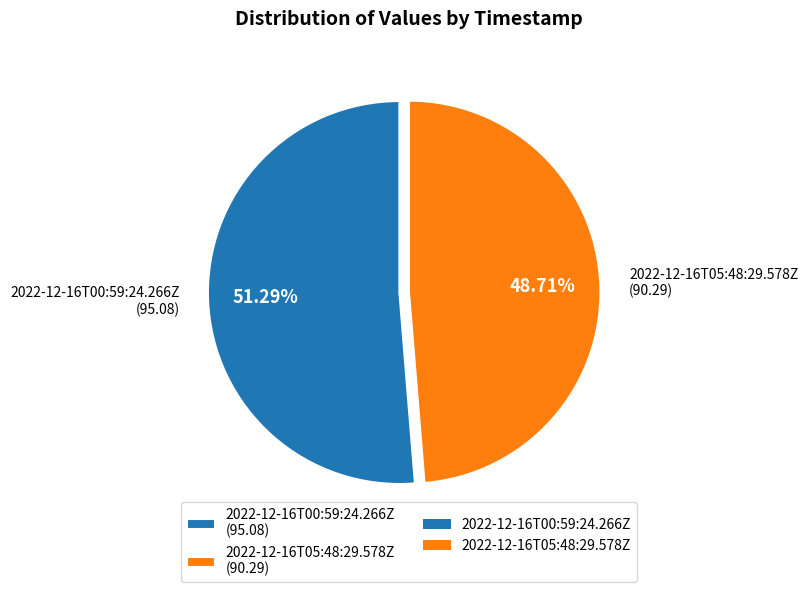

What is the largest slice in the pie chart?

2022-12-16T00:59:24.266Z